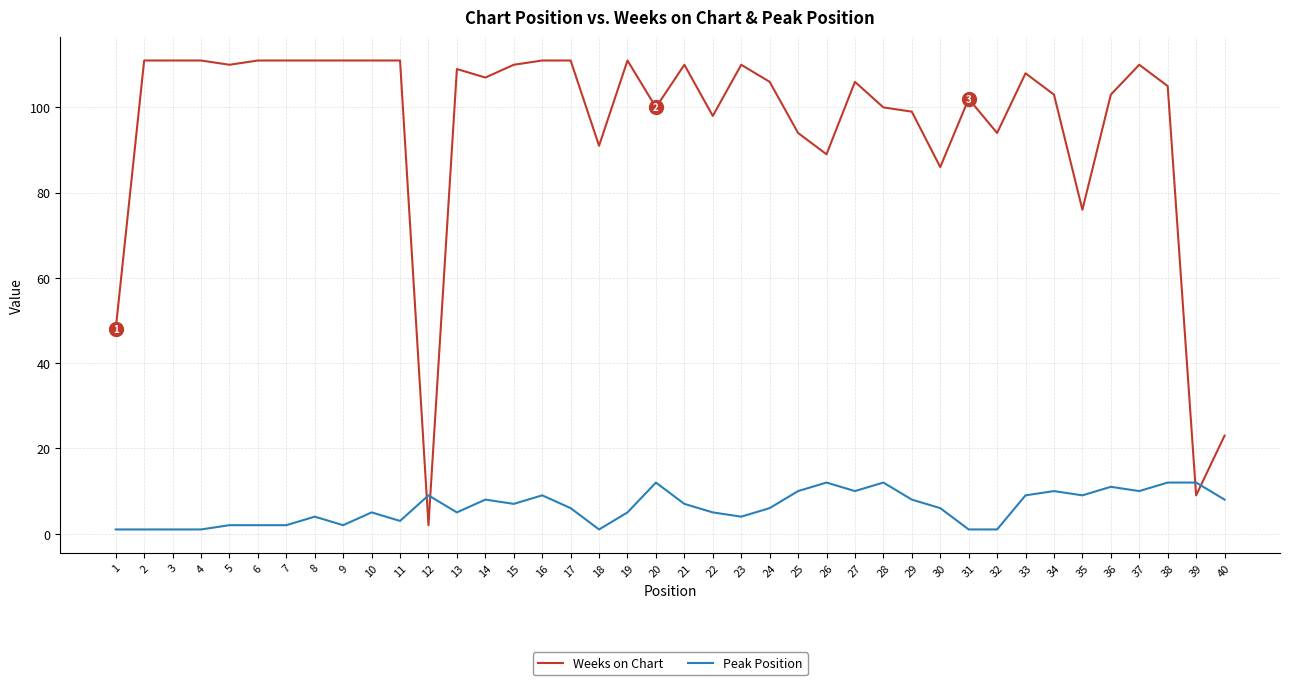

Which series has the largest total across all categories?

Weeks on Chart